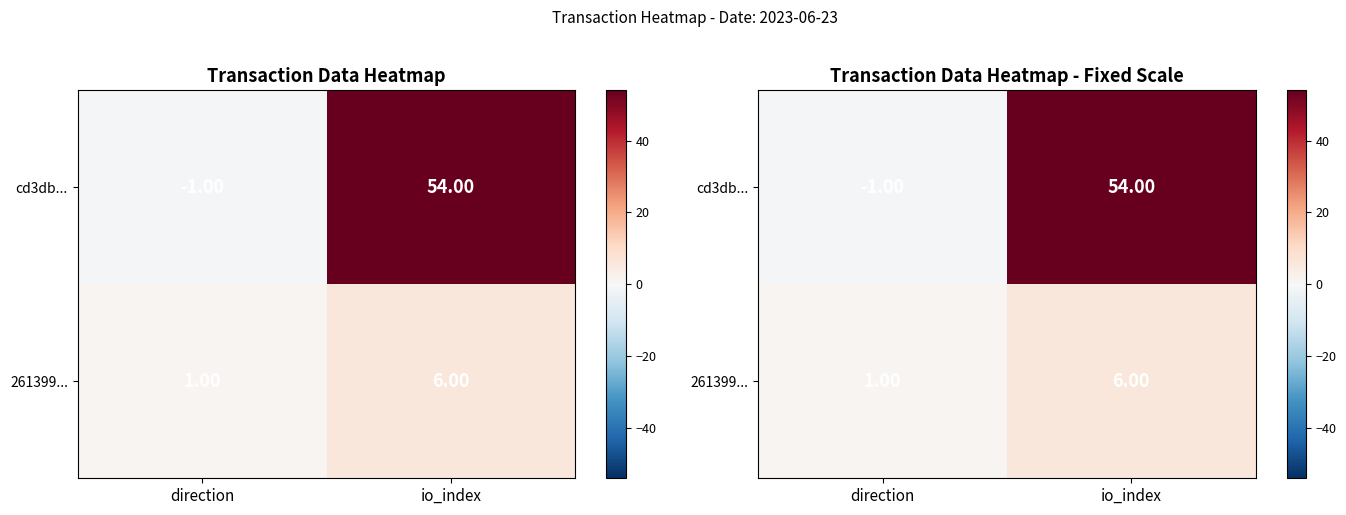

The cd3db... series shows -1 at direction. True or false?

True